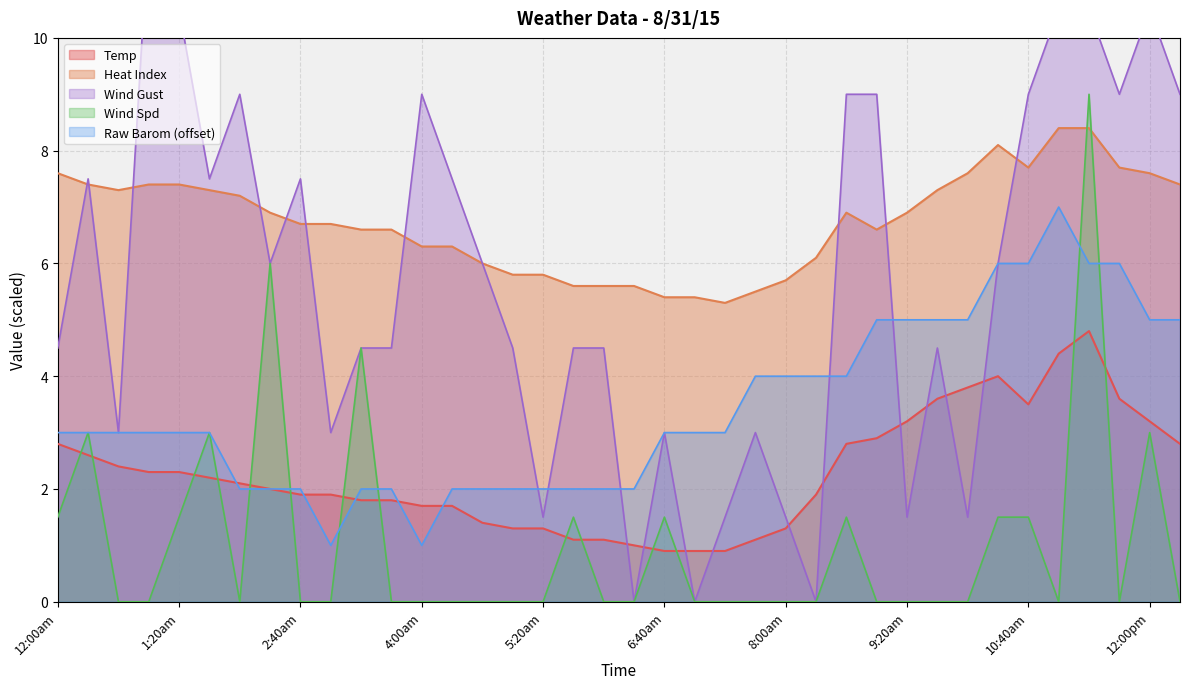

The value of Wind Spd at 8:00am is 3.9. True or false?

False